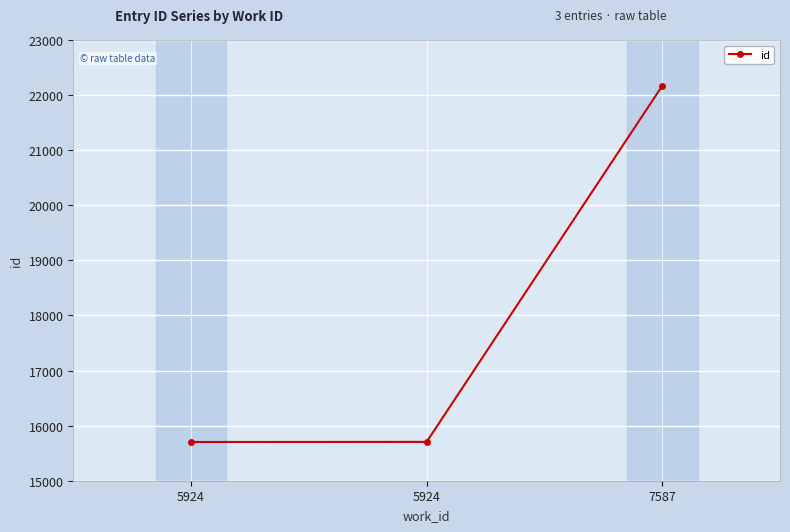

Is this an area chart (filled region under the line)?

No